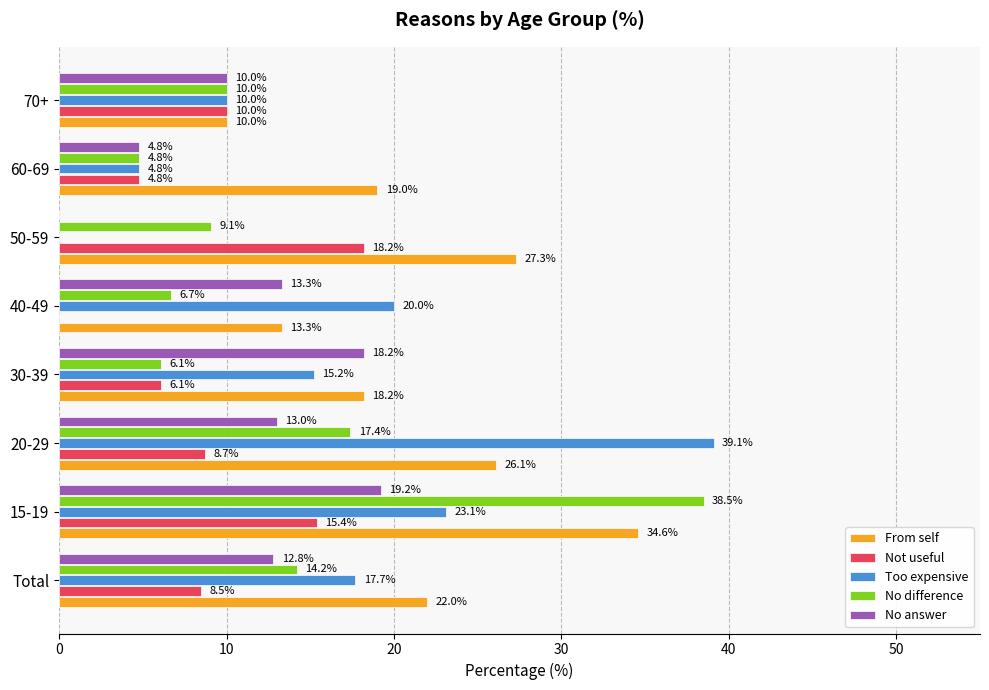

What value does the From self series have at 50-59?

27.3